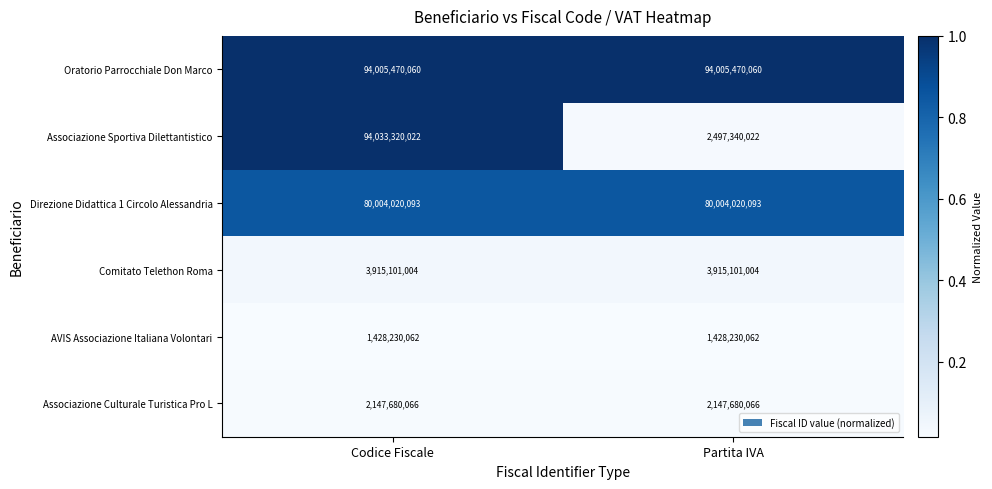

What is the approximate value of Comitato Telethon Roma at Partita IVA?

3915101004